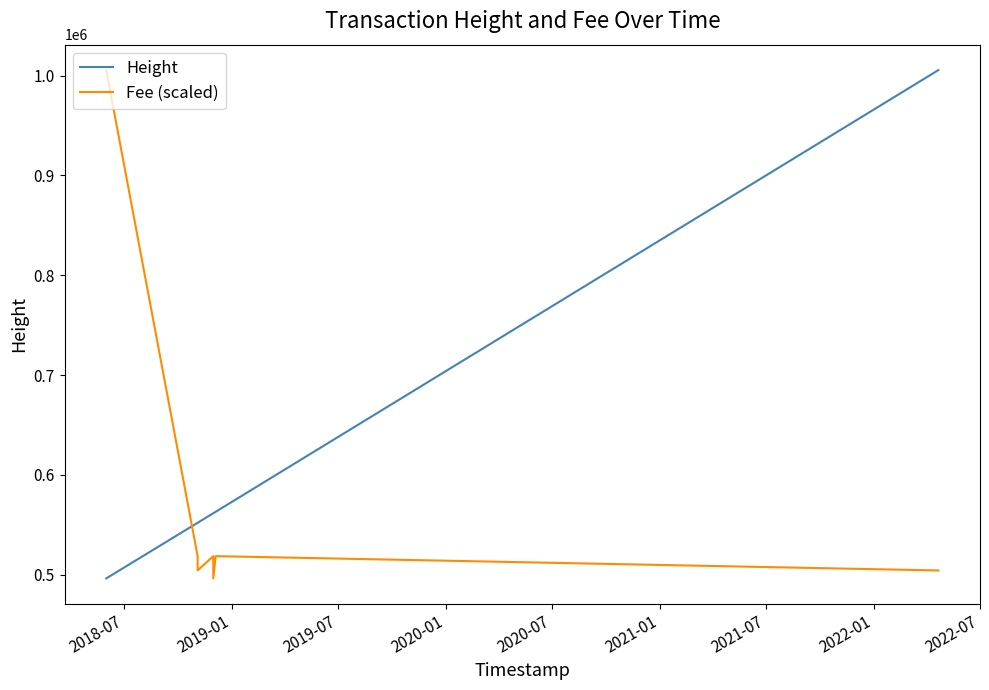

What is the lowest value of the Fee (scaled) series?

496425.0